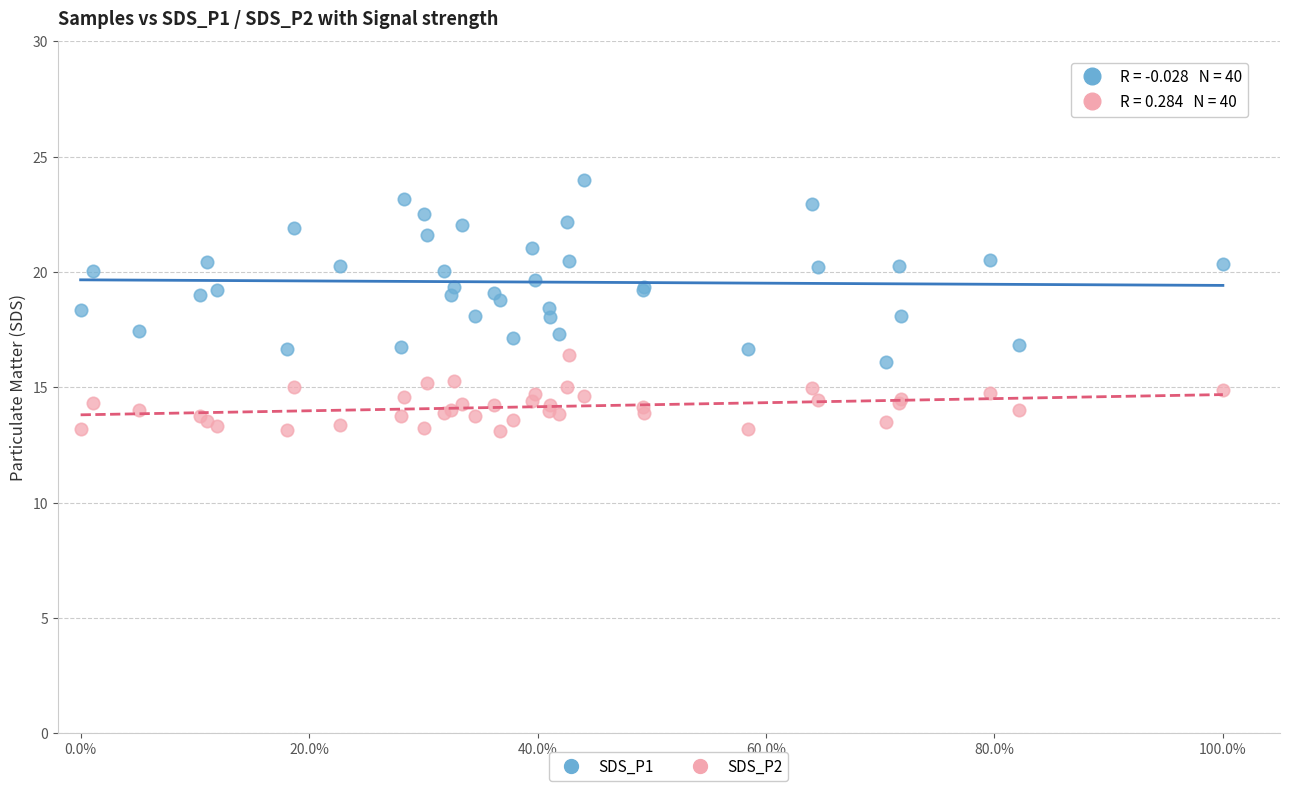

Which series contains the highest Y value?

SDS_P1